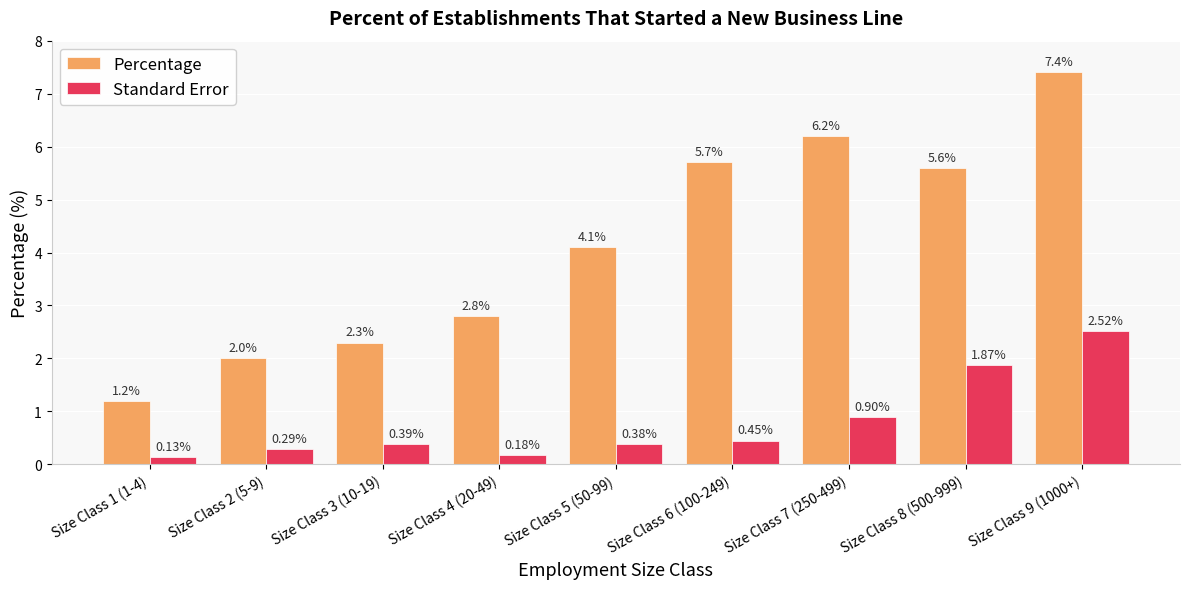

What is the difference between the maximum and second lowest values in the Percentage series?

5.4